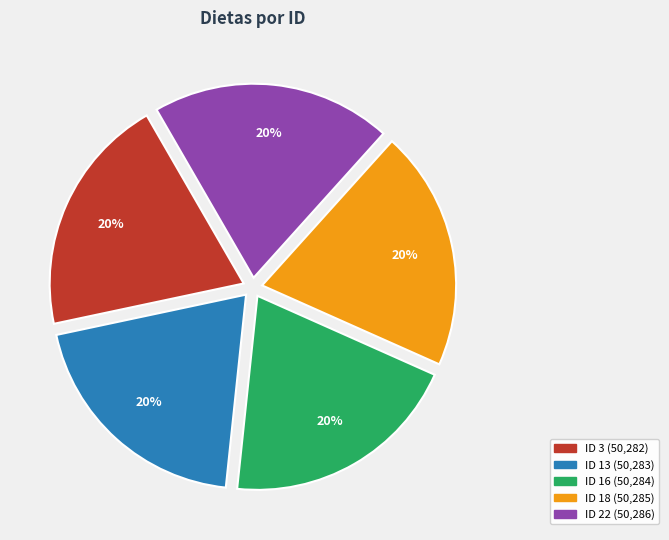

Does any single category account for the majority?

No